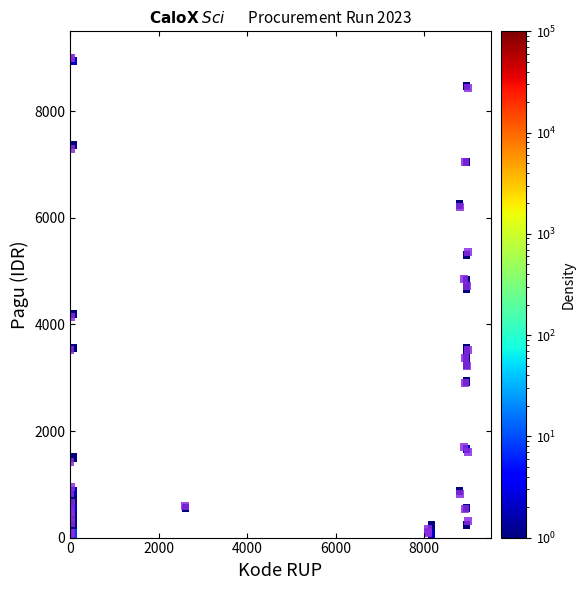

What Y value in the scatter plot is closest to 4500?

4726.8